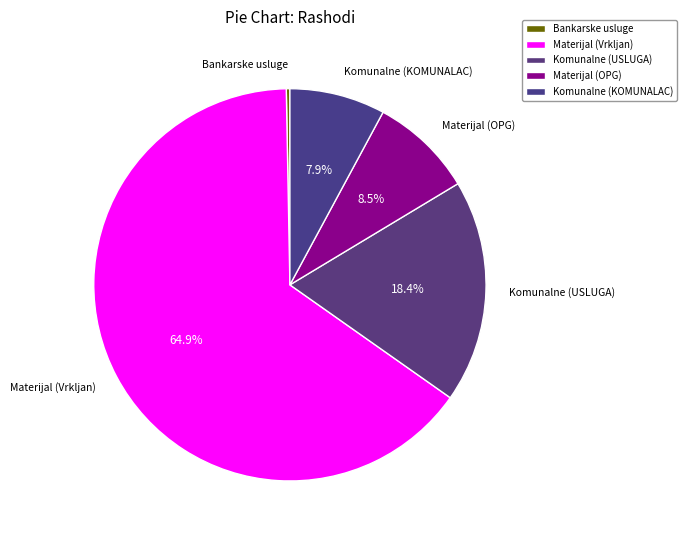

Which has a higher value, Materijal (Vrkljan) or Bankarske usluge?

Materijal (Vrkljan)